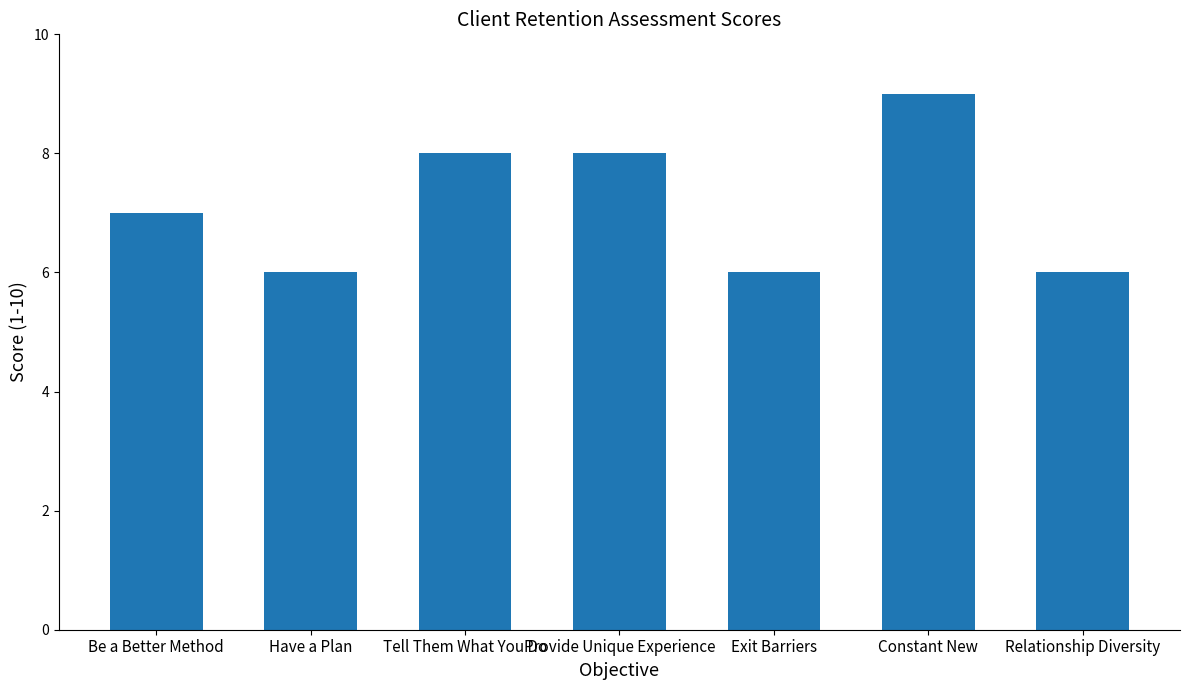

At which label is the value closest to 7?

Be a Better Method